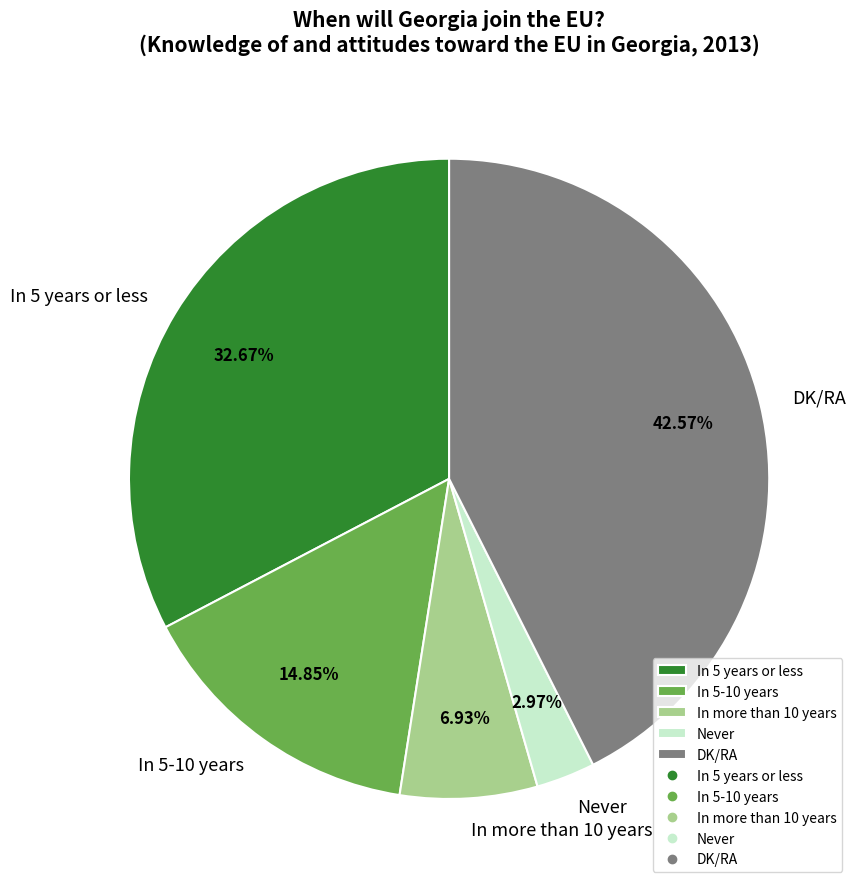

Which category has the biggest portion of the pie?

DK/RA